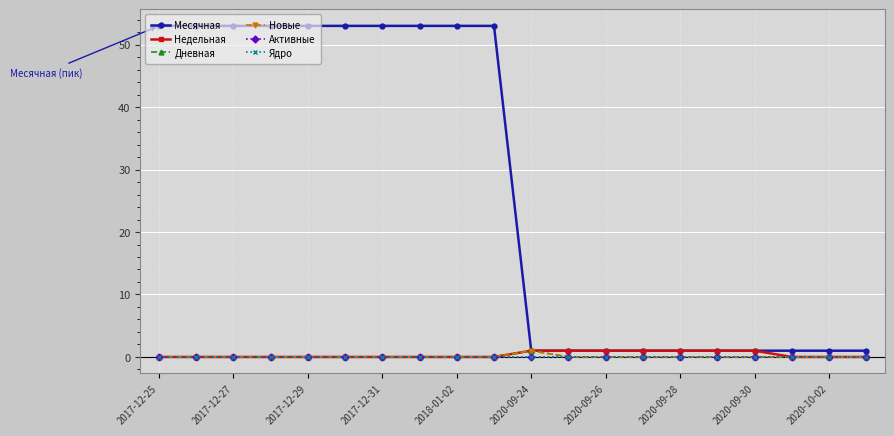

Does the chart have visible grid lines?

Yes